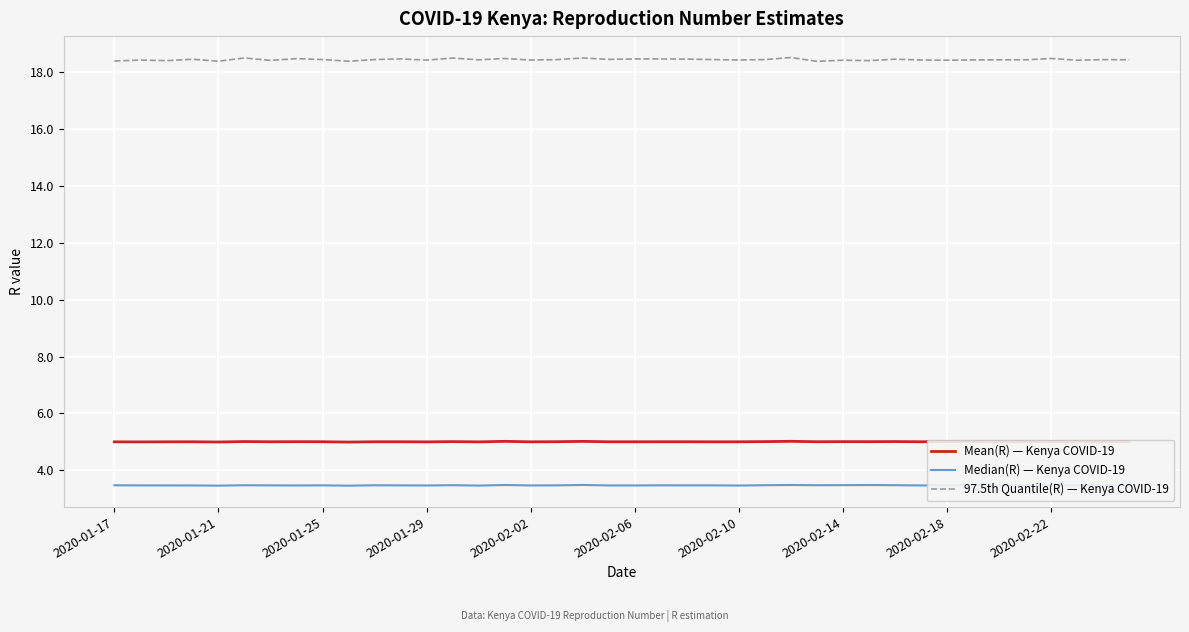

Which series has the widest spread of values?

97.5th Quantile(R) — Kenya COVID-19